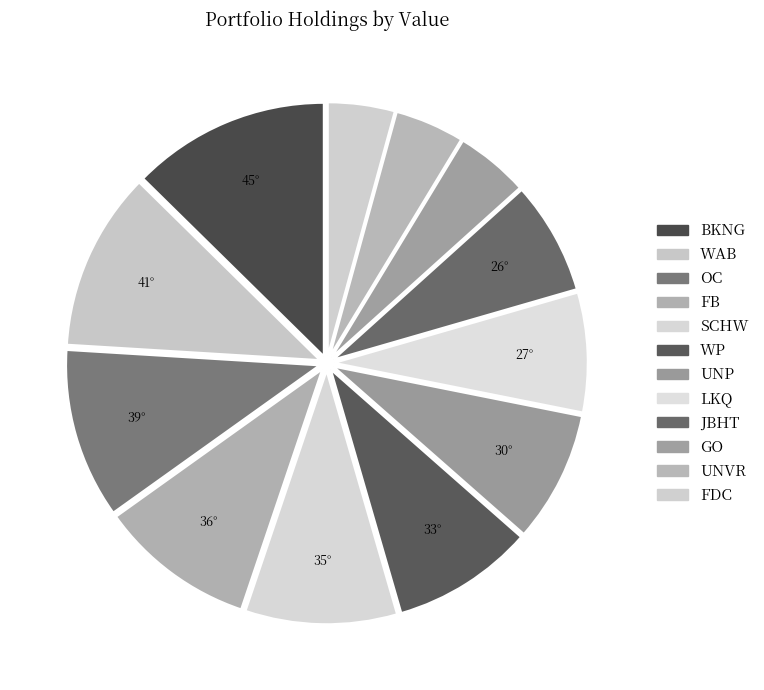

What percentage is NOT represented by FB?

90.1%